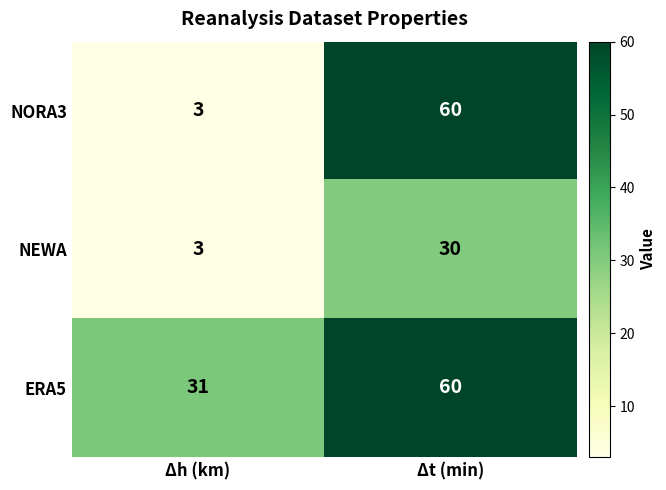

The value of NEWA at Δh (km) is 3. True or false?

True